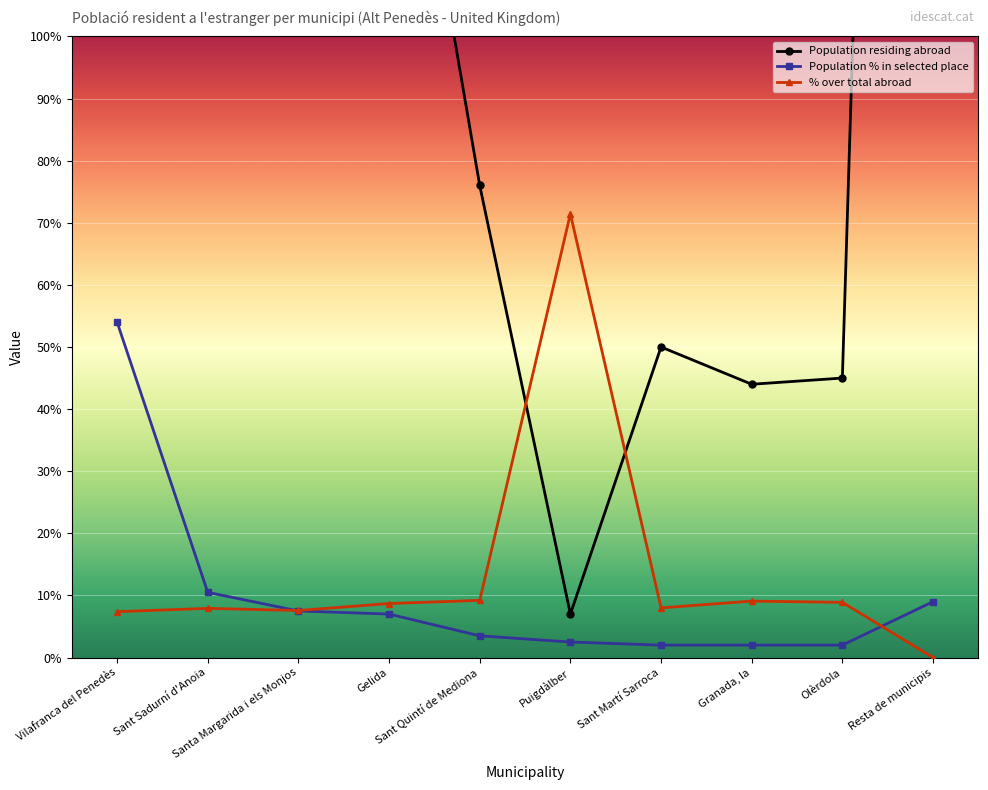

True or false: % over total abroad and Population residing abroad cross at least once.

True